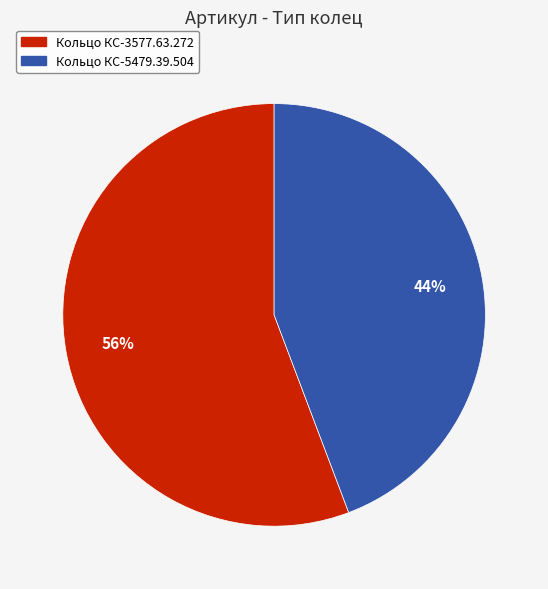

To the nearest percent, what is the combined percentage of Кольцо КС-5479.39.504 and Кольцо КС-3577.63.272?

100%